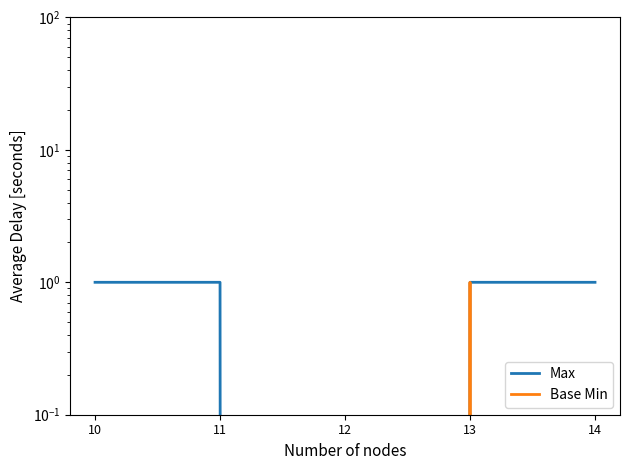

What is the value of the Max point at the 1st from the left?

1